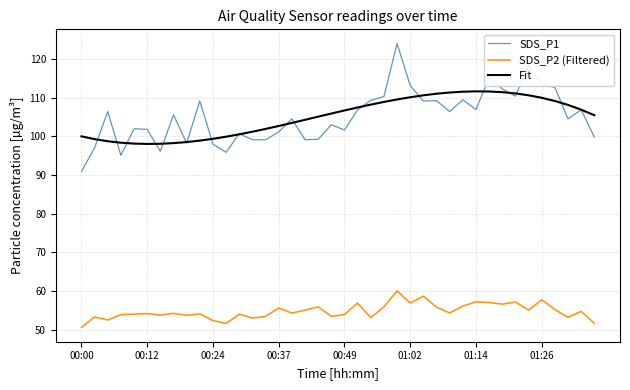

True or false: SDS_P1 and SDS_P2 (Filtered) cross at least once.

False